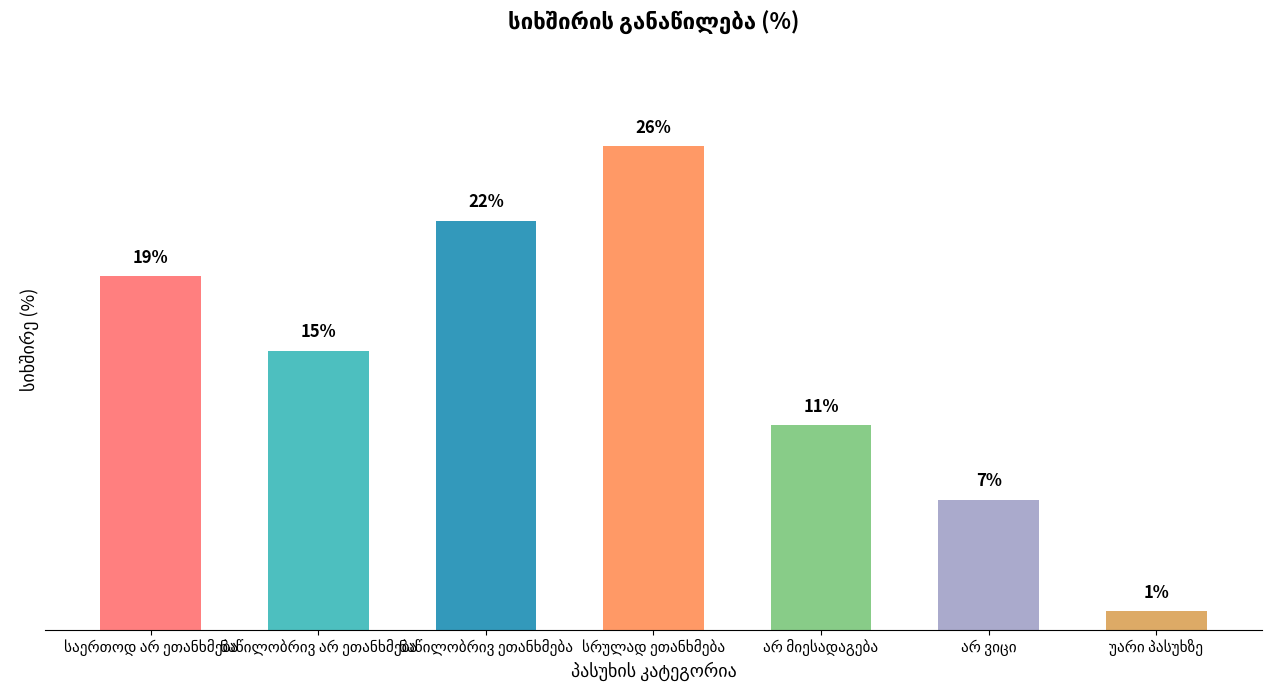

List the labels in order of value, smallest first.

უარი პასუხზე, არ ვიცი, არ მიესადაგება, ნაწილობრივ არ ეთანხმება, საერთოდ არ ეთანხმება, ნაწილობრივ ეთანხმება, სრულად ეთანხმება